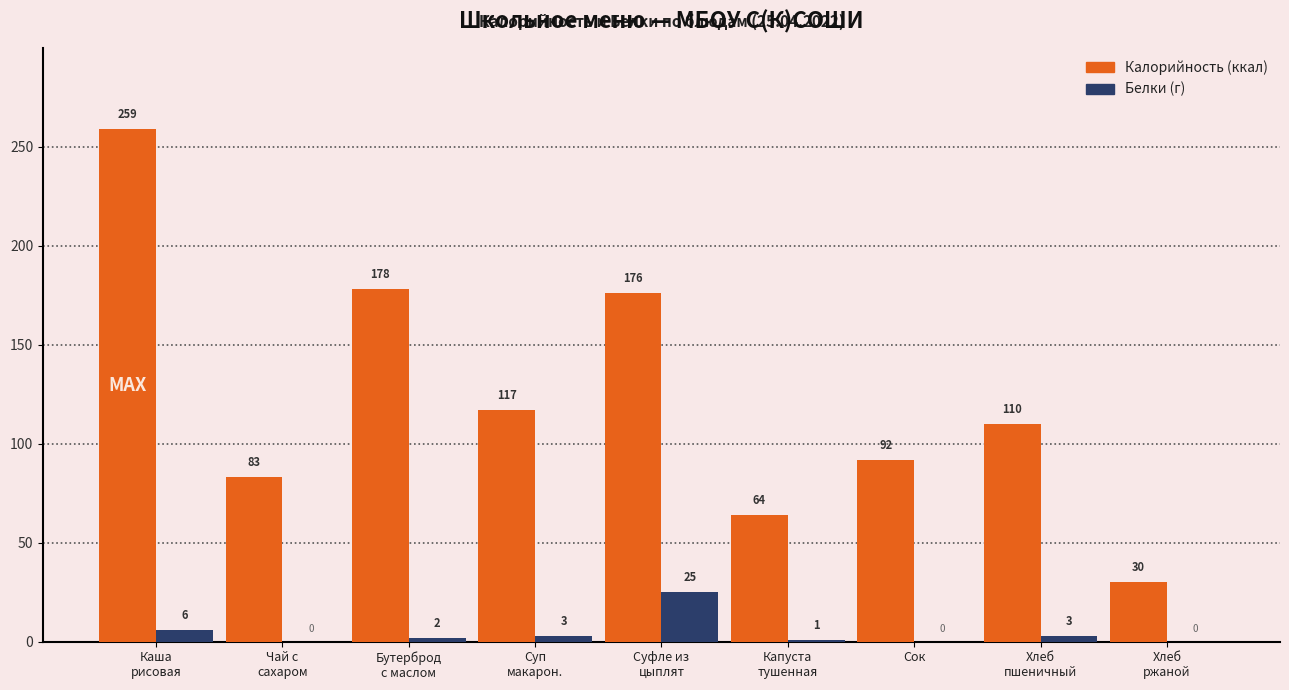

What is the total value across all series at Сок?

92